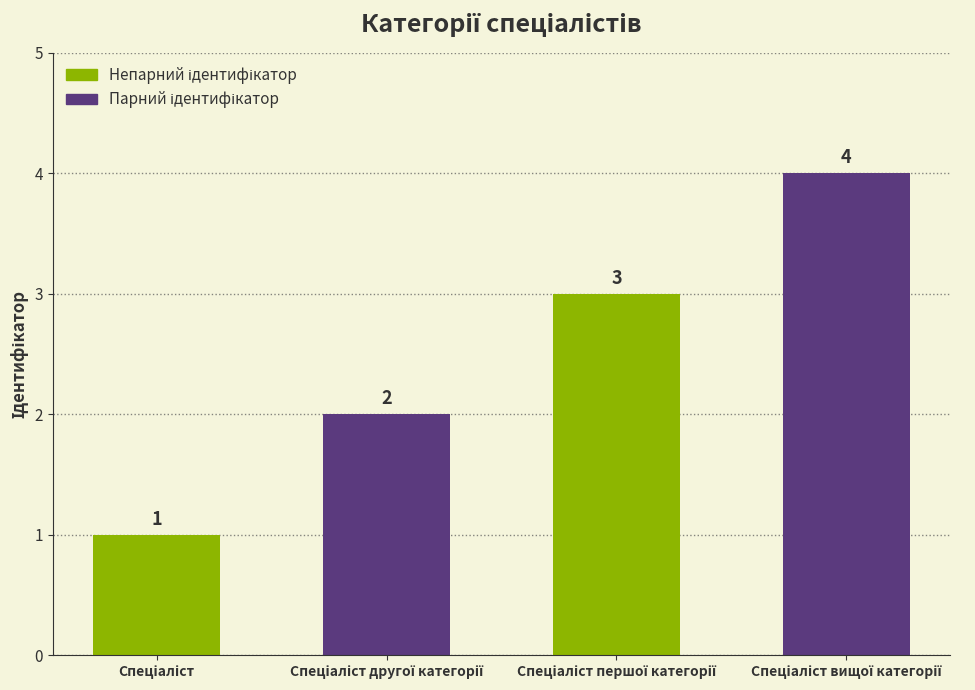

Reading left to right, transcribe all the data shown in this chart.

1	2	3	4